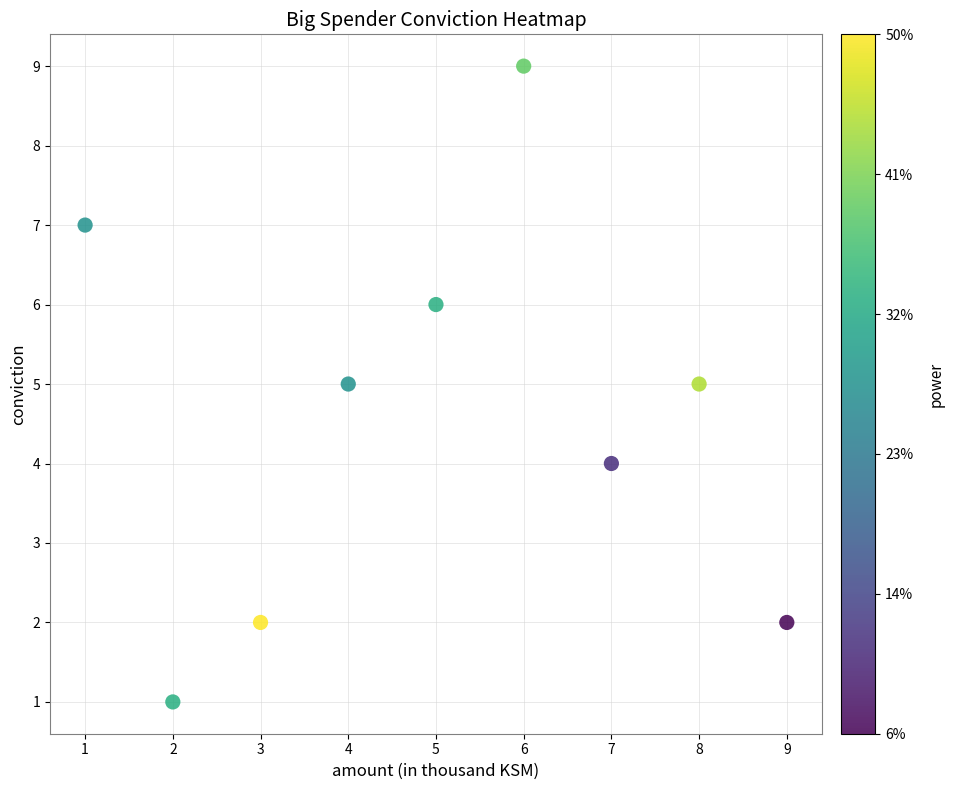

What is the range of Y values (max minus min)?

8